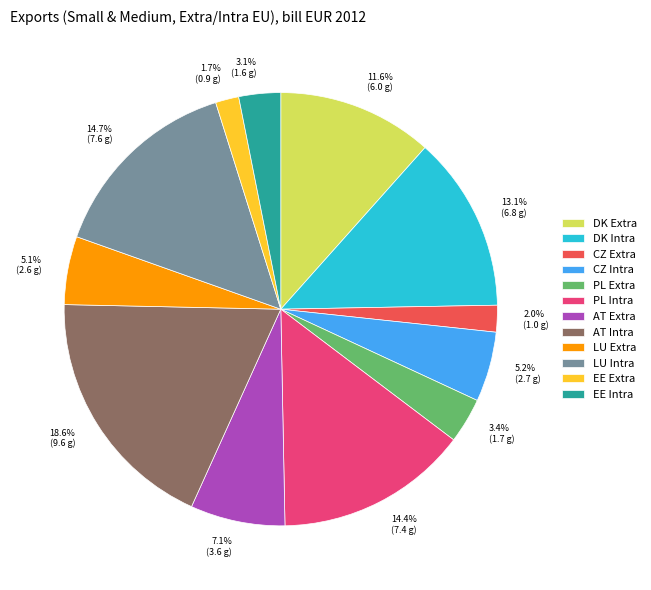

Which has a higher value, PL Extra or CZ Intra?

CZ Intra